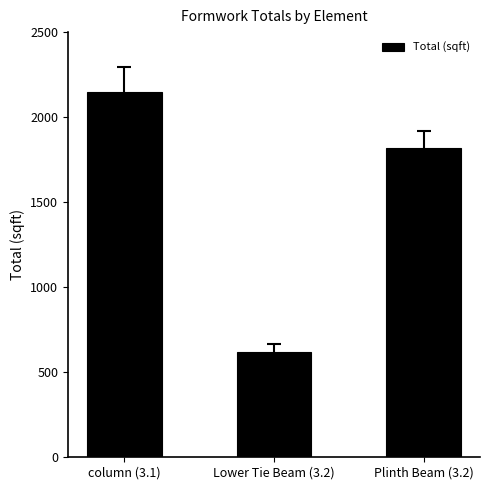

List the labels in order of value, smallest first.

Lower Tie Beam (3.2), Plinth Beam (3.2), column (3.1)